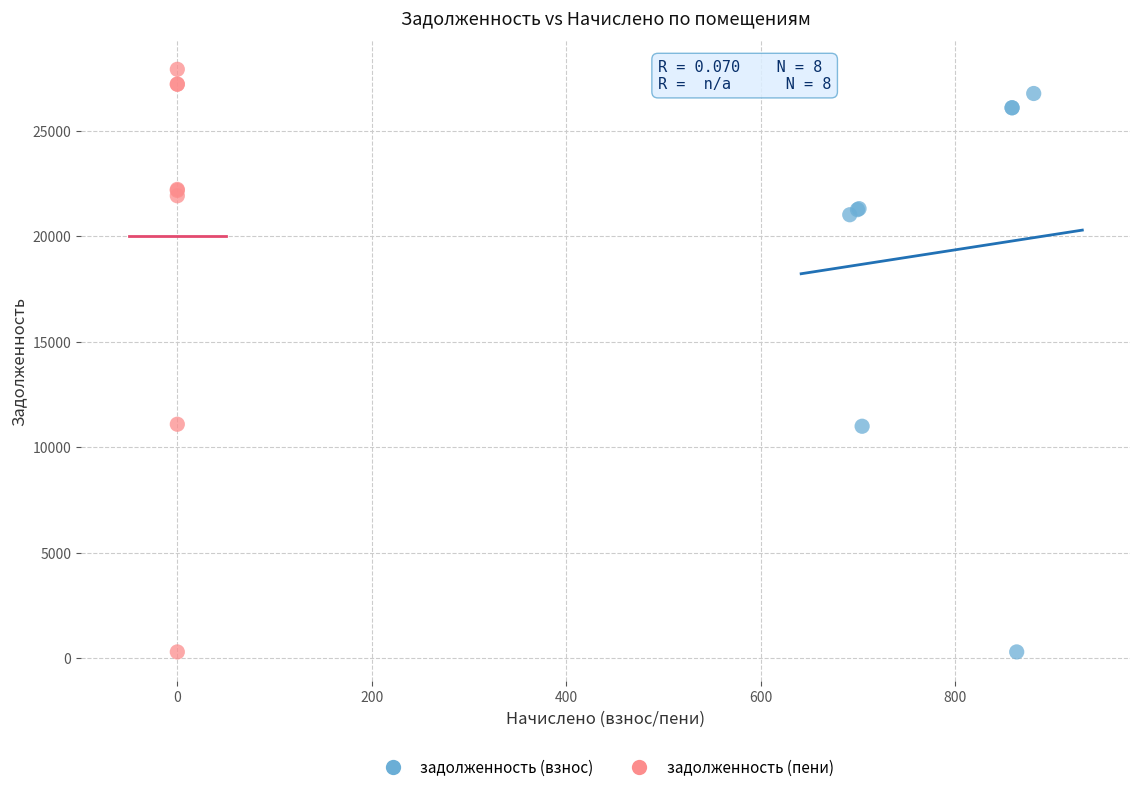

What are all the series names shown in the legend?

задолженность (взнос), задолженность (пени)